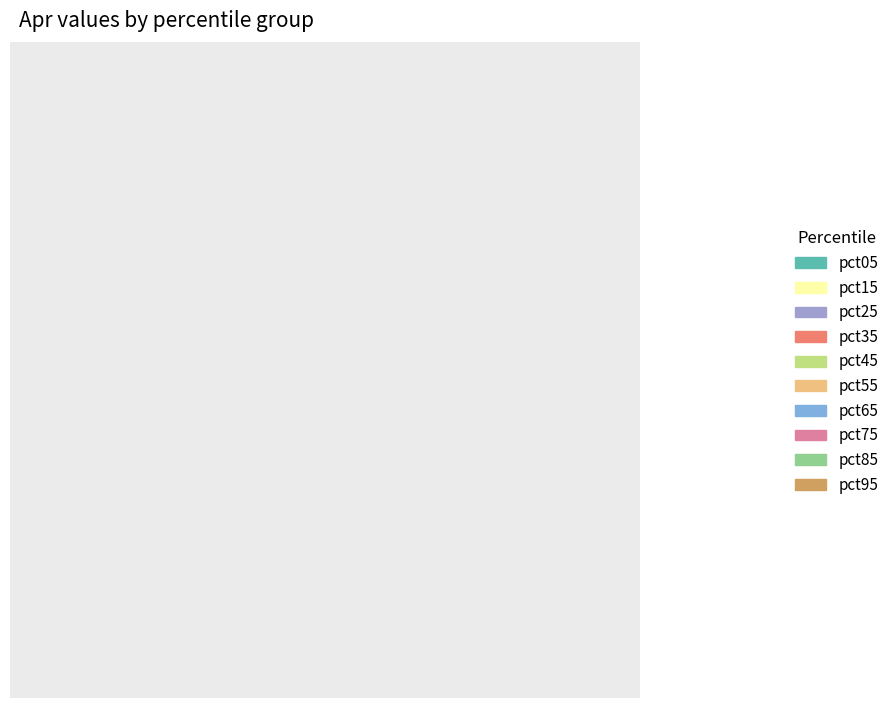

Is there a majority slice in this chart?

No